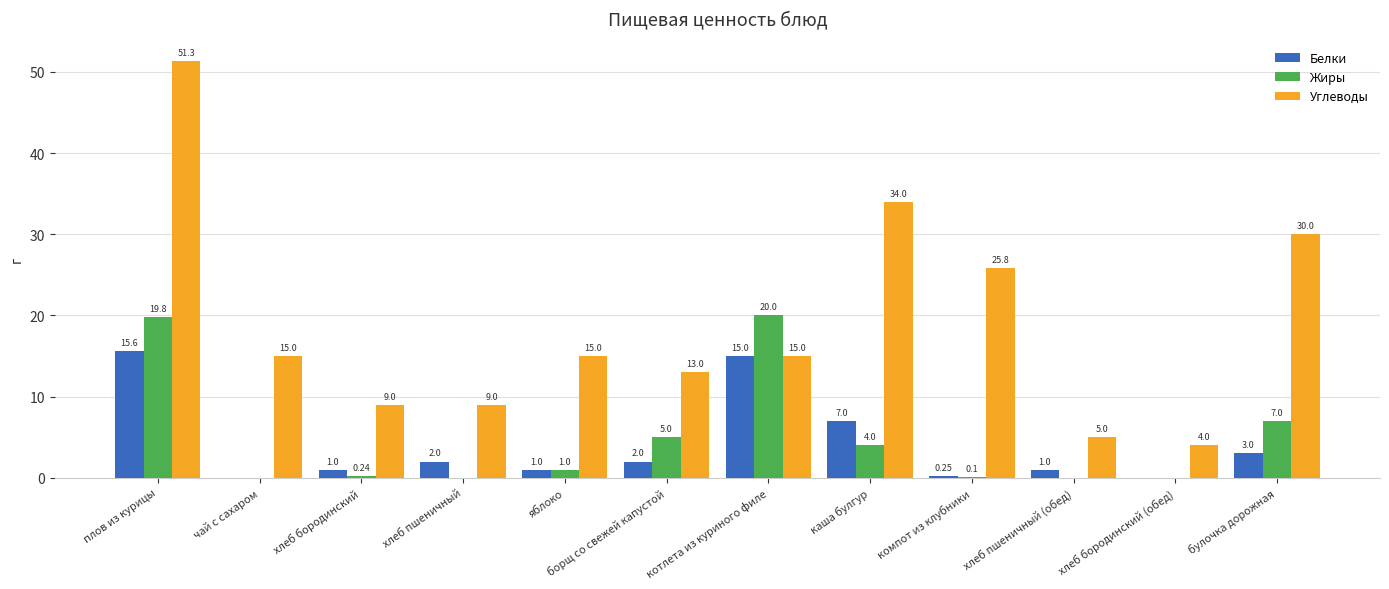

What is the difference between the Жиры values at чай с сахаром and котлета из куриного филе?

20.0